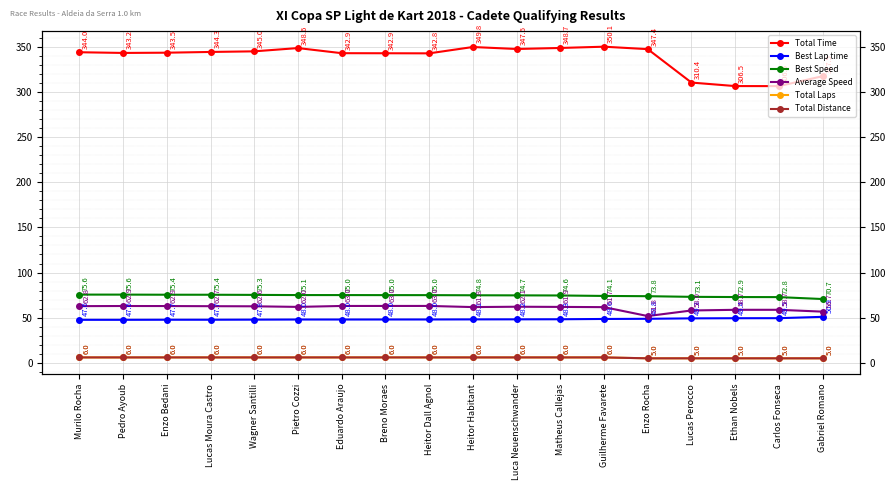

Rank the series at Pietro Cozzi from highest to lowest value.

Total Time, Best Speed, Average Speed, Best Lap time, Total Laps, Total Distance